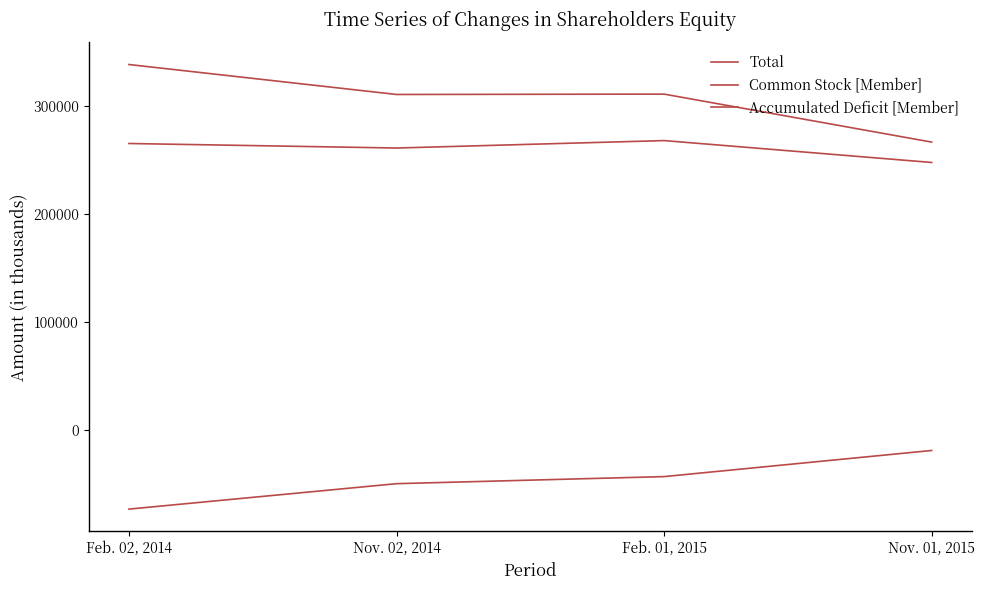

What is the difference between the highest and lowest values at Feb. 01, 2015?

353750